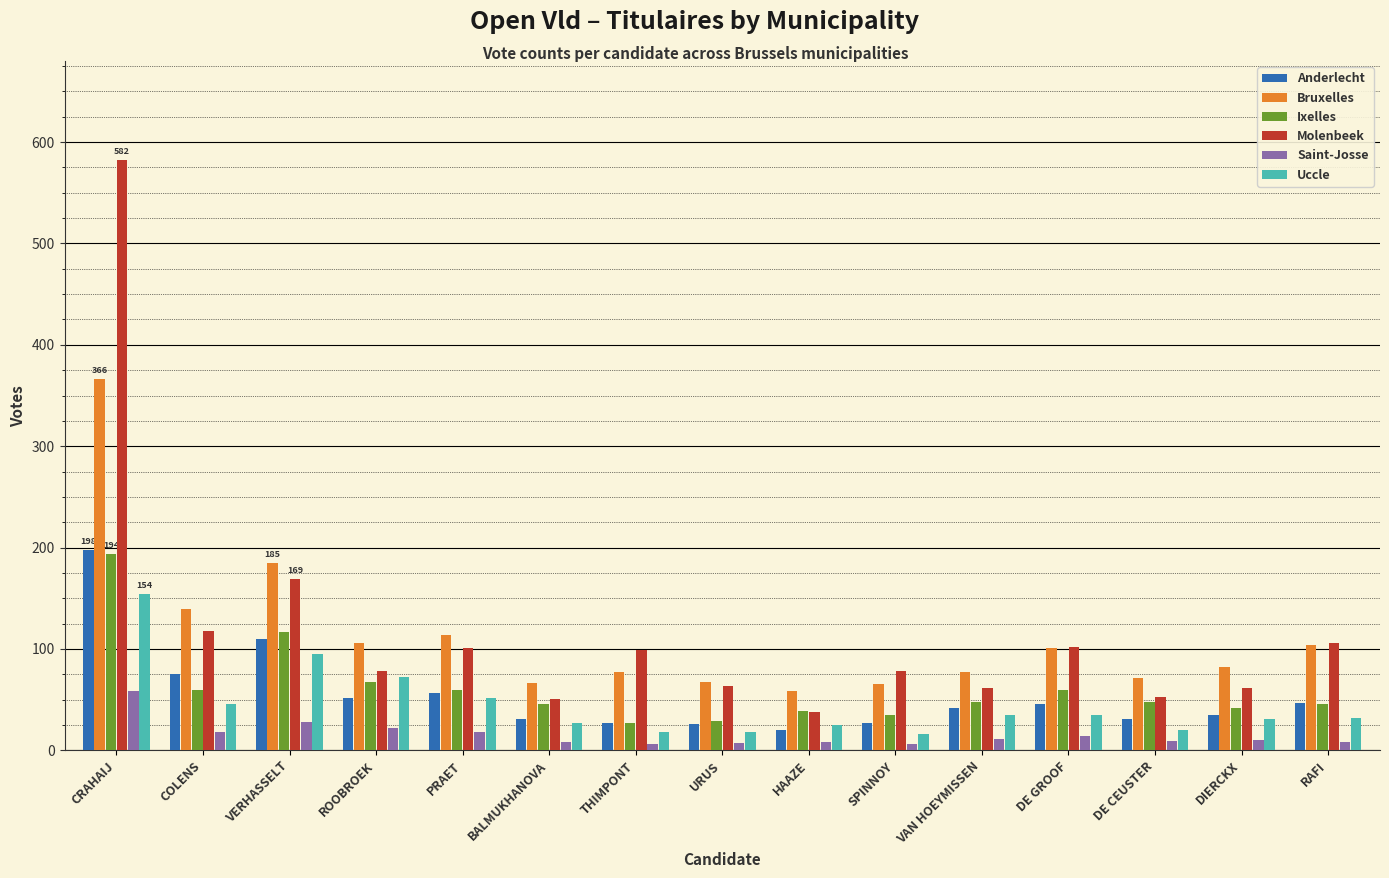

What is the maximum value shown in the chart?

582